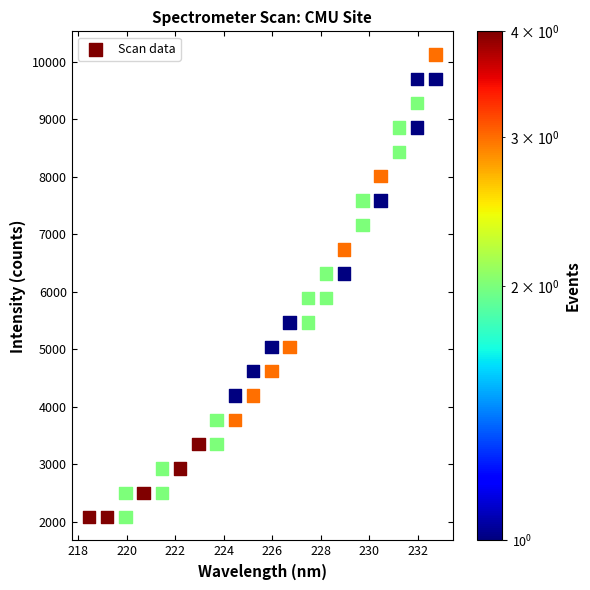

What is the range of Y values (max minus min)?

8050.2